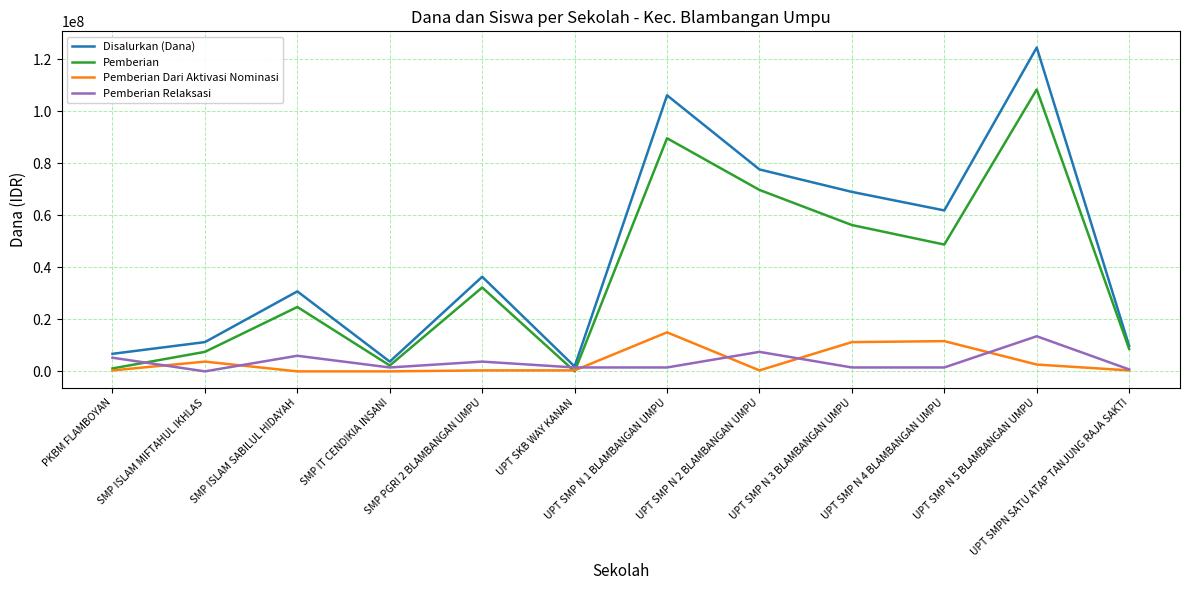

Is it true that Pemberian equals 7348983 at SMP ISLAM SABILUL HIDAYAH?

False